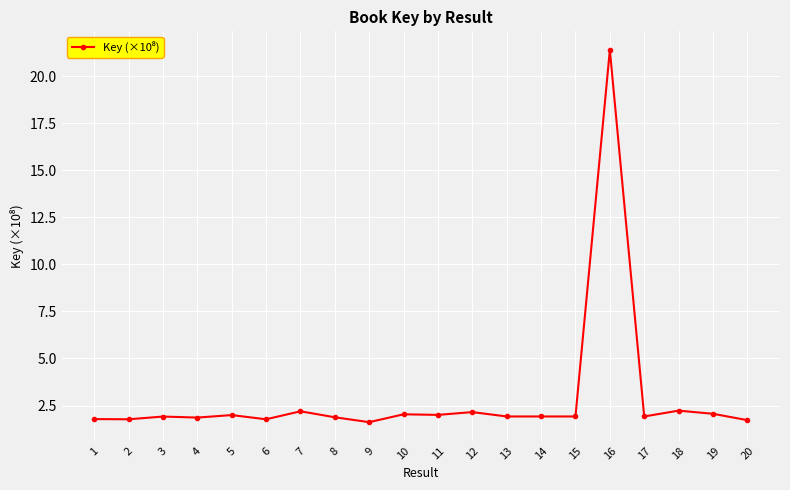

What is the difference between the maximum and minimum values?

19.8